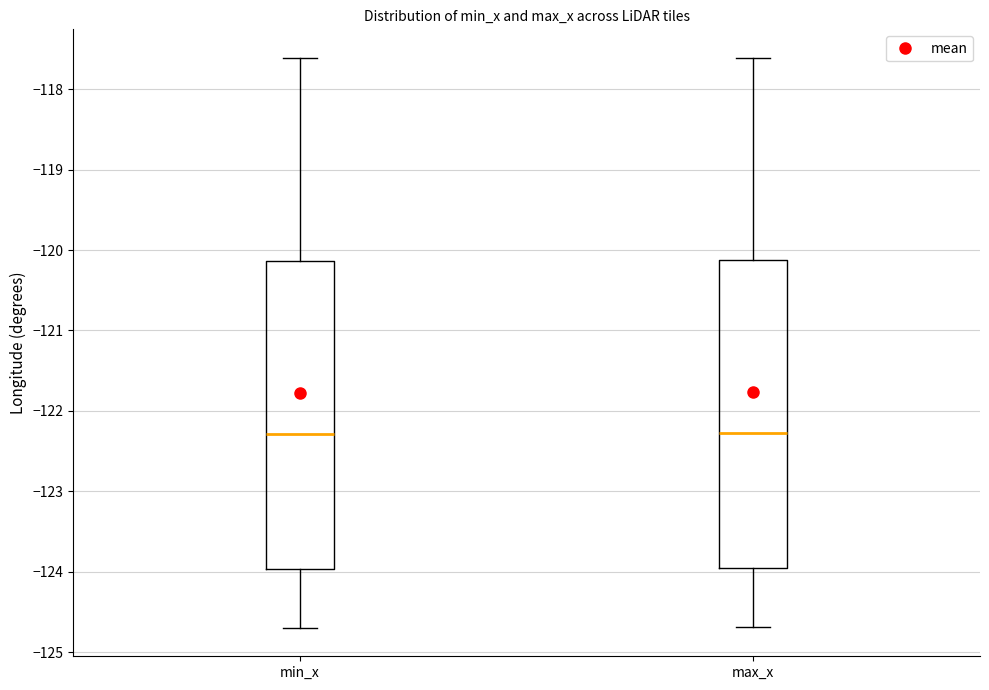

Where does the lower whisker of the box for max_x end on the y-axis? The values are not printed on the chart, so give them approximately, as read against the axis.

-124.7